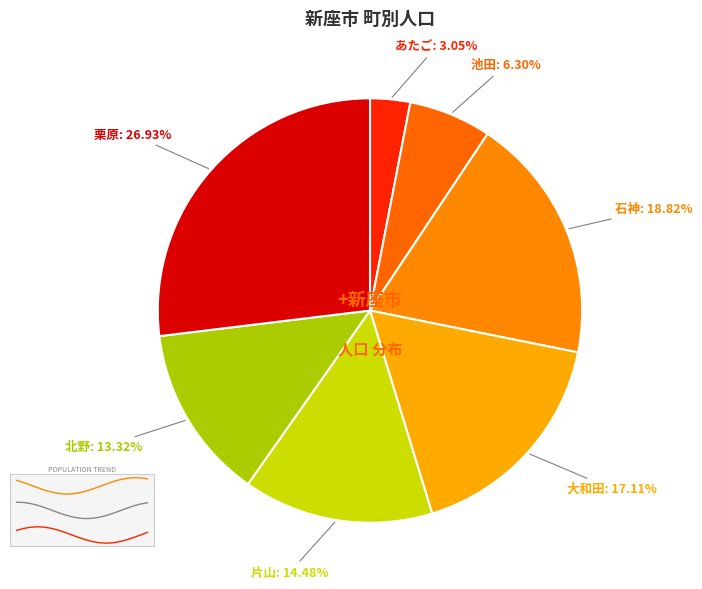

How many segments does this pie chart have?

7